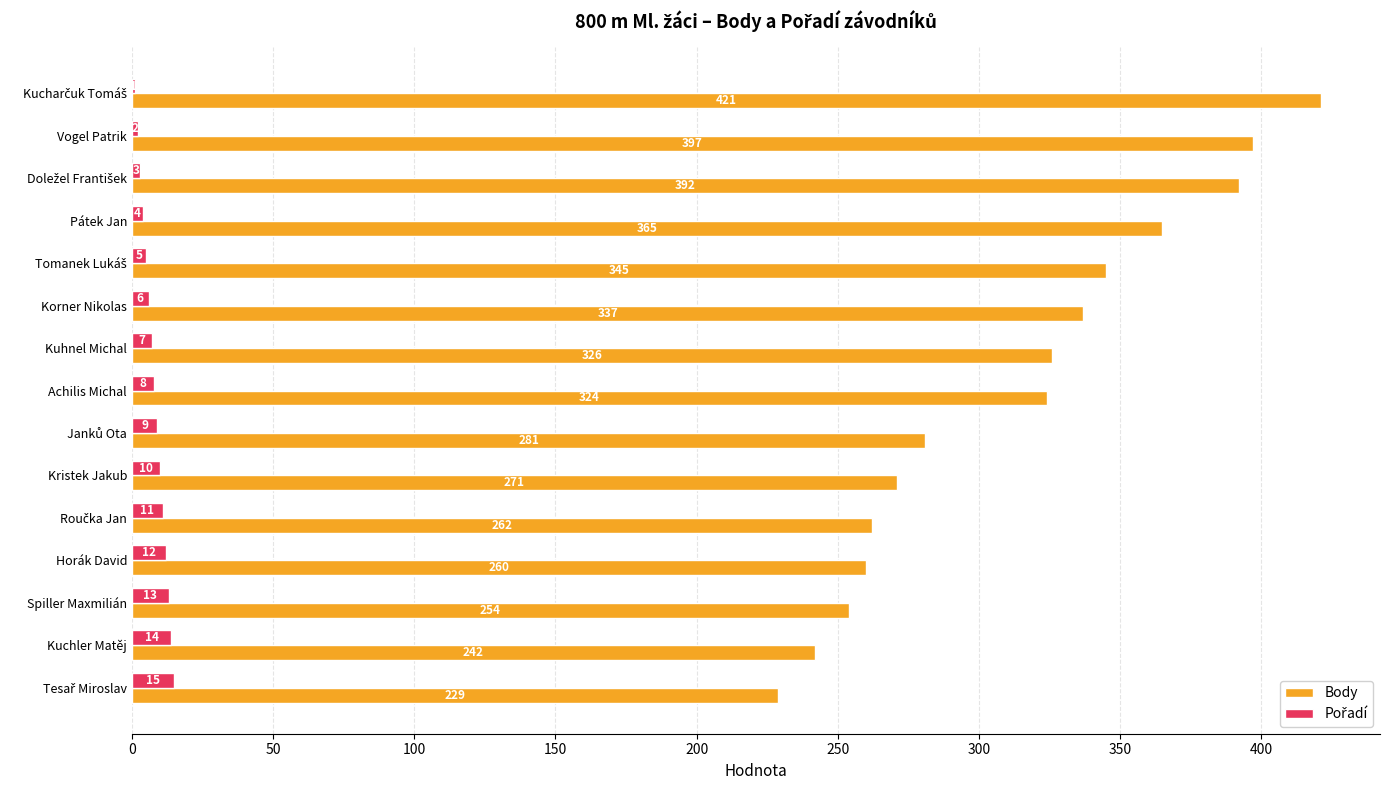

What is the greatest value displayed?

421